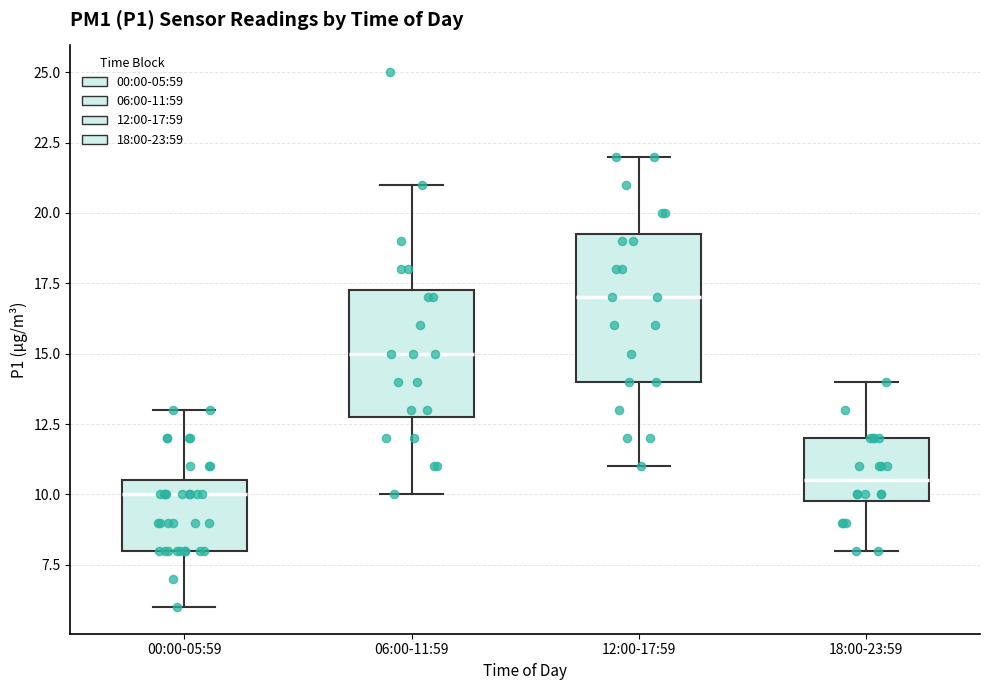

Reading left to right, read every box against the y-axis: the position of its median line, the range the box covers, and the ends of its whiskers. The values are not printed on the chart, so give them approximately, as read against the axis.

00:00-05:59: median 10.0, box 8.0 to 10.5, whiskers 6.0 to 13.0
06:00-11:59: median 15.0, box 13.0 to 17.5, whiskers 10.0 to 21.0
12:00-17:59: median 17.0, box 14.0 to 19.5, whiskers 11.0 to 22.0
18:00-23:59: median 10.5, box 10.0 to 12.0, whiskers 8.0 to 14.0